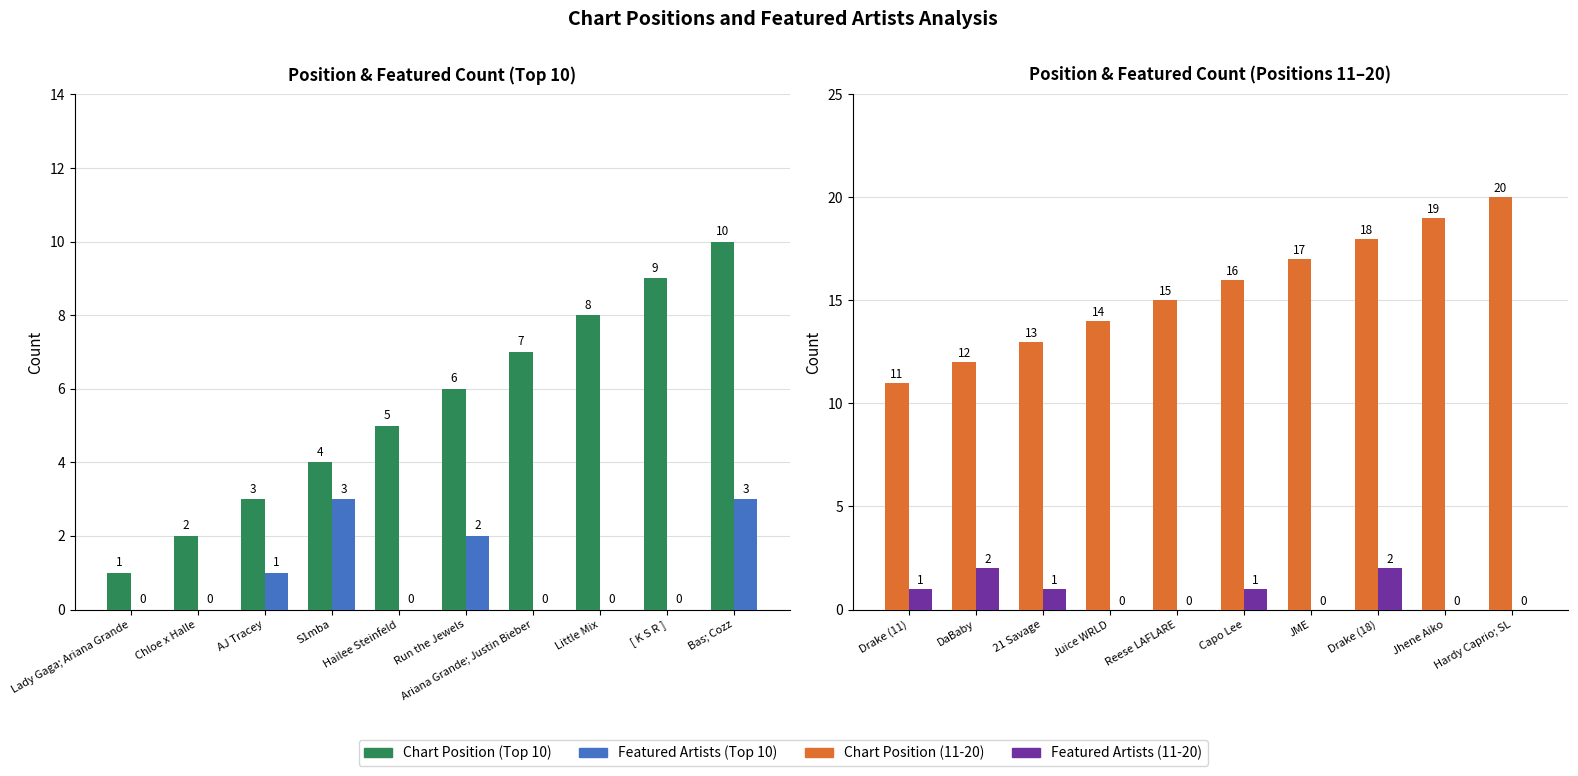

Does the chart contain stacked bars?

No